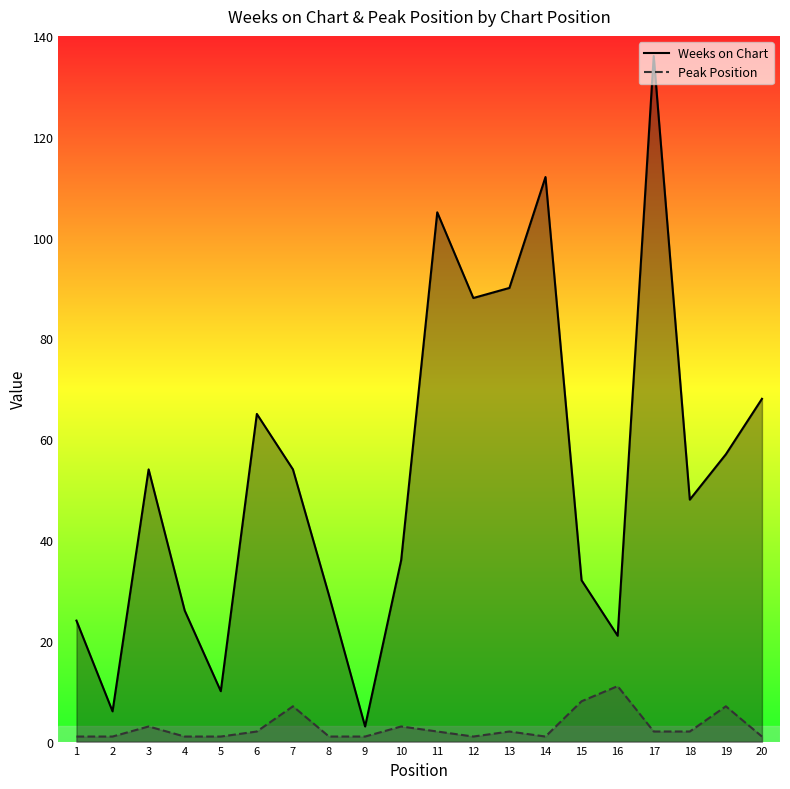

What is the difference between the maximum and second lowest values in the Peak Position series?

10